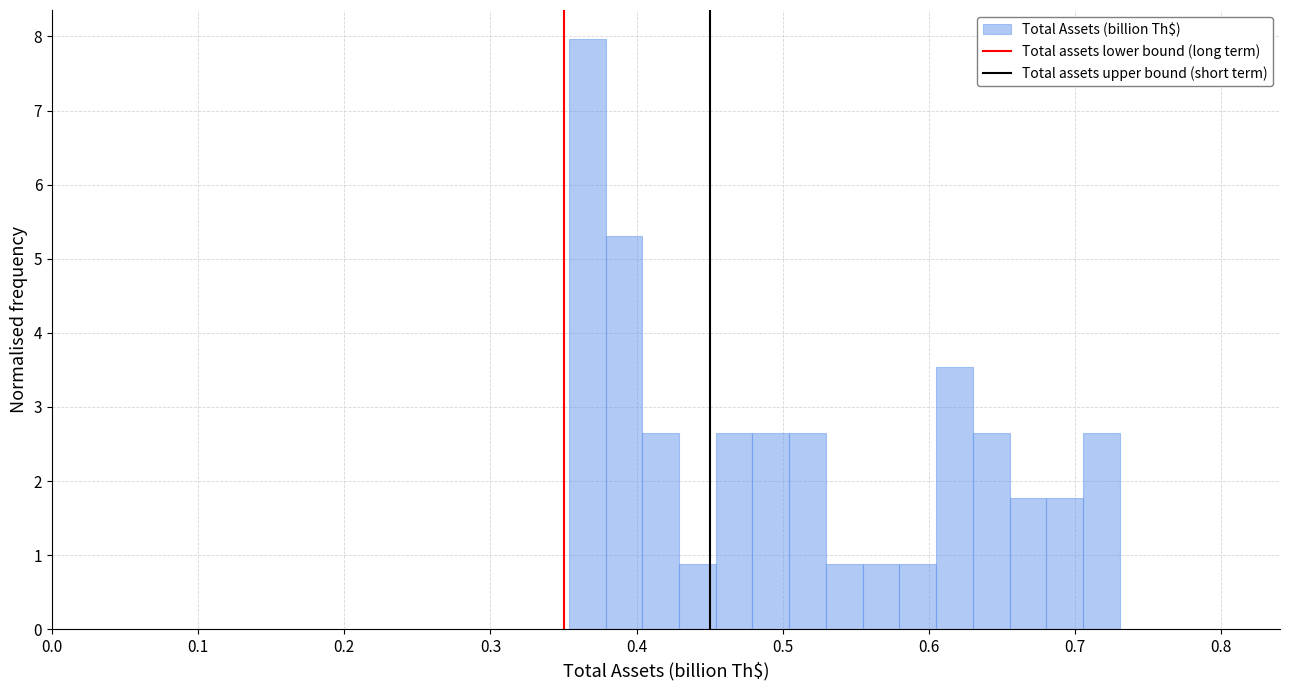

Read against the x-axis, roughly where is the centre of the tallest bar?

0.37